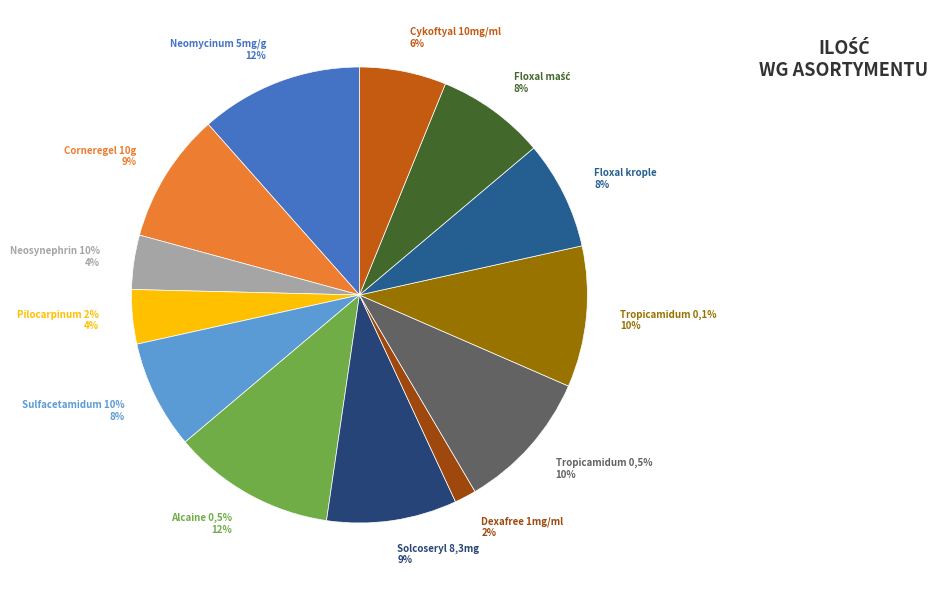

Combined, do Dexafree 1mg/ml 0,4 mlx20 poj. and Neosynephrin-Pos 10% 10 mg. account for over 50%?

No